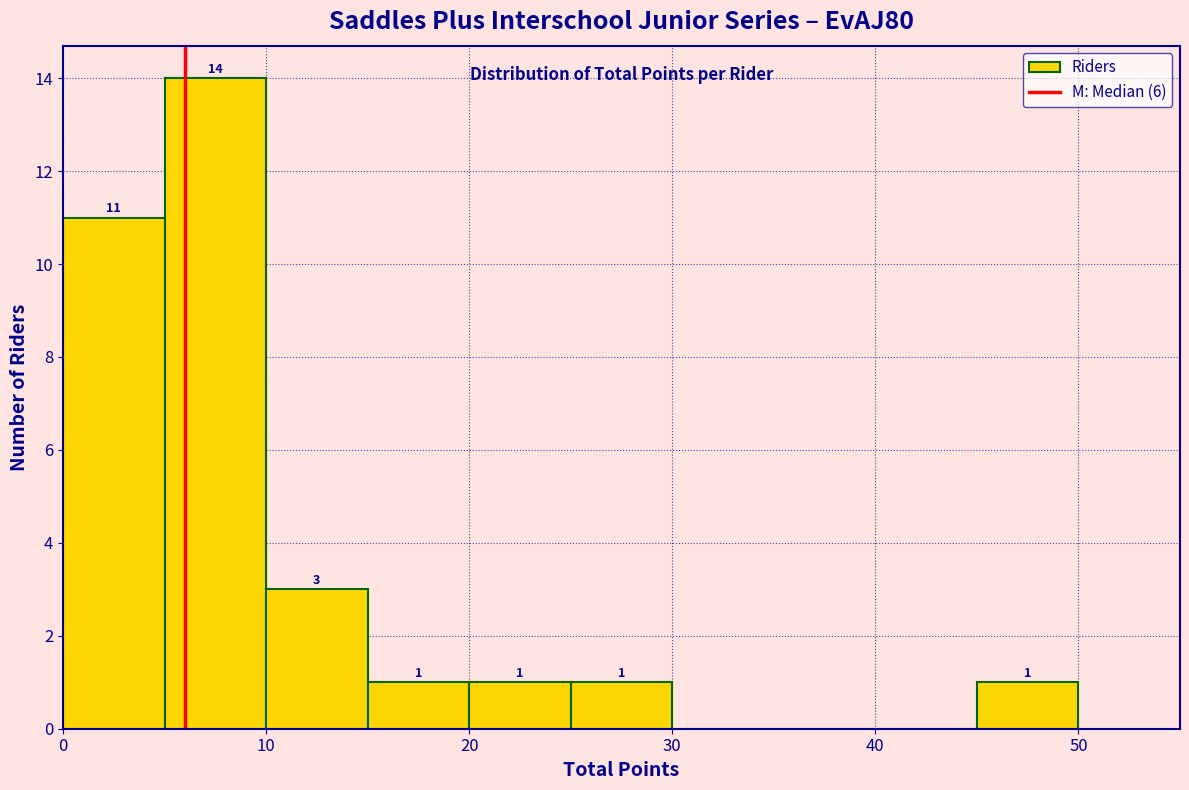

Which range on the x-axis has the tallest bar?

5 to 10